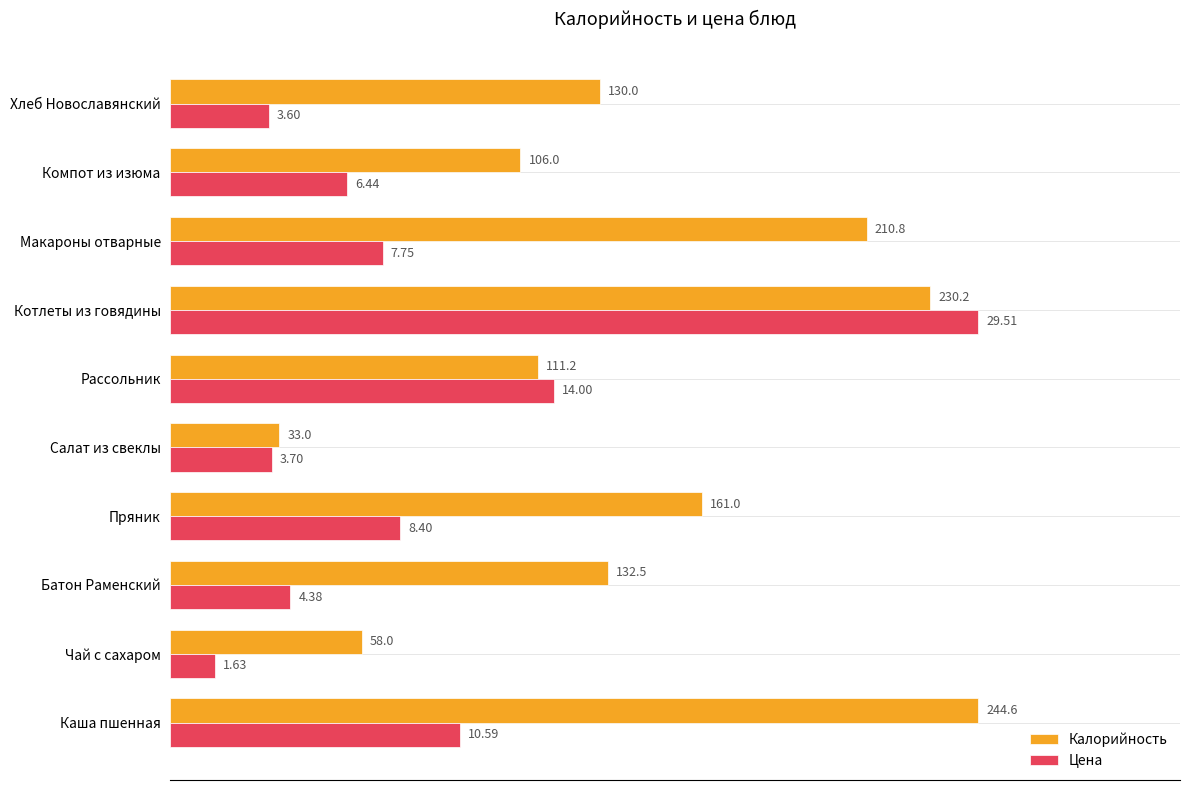

What are all the series names shown in the legend?

Калорийность, Цена